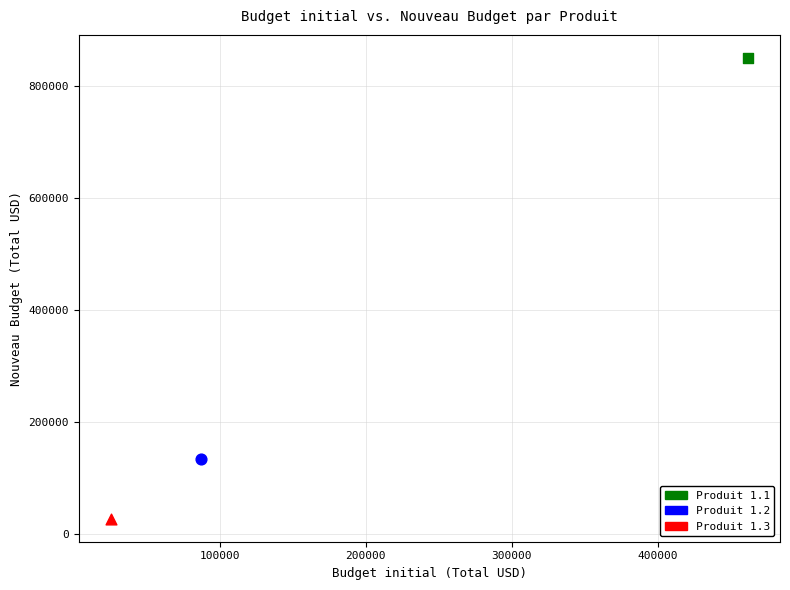

What are all the series names shown in the legend?

Produit 1.1, Produit 1.2, Produit 1.3